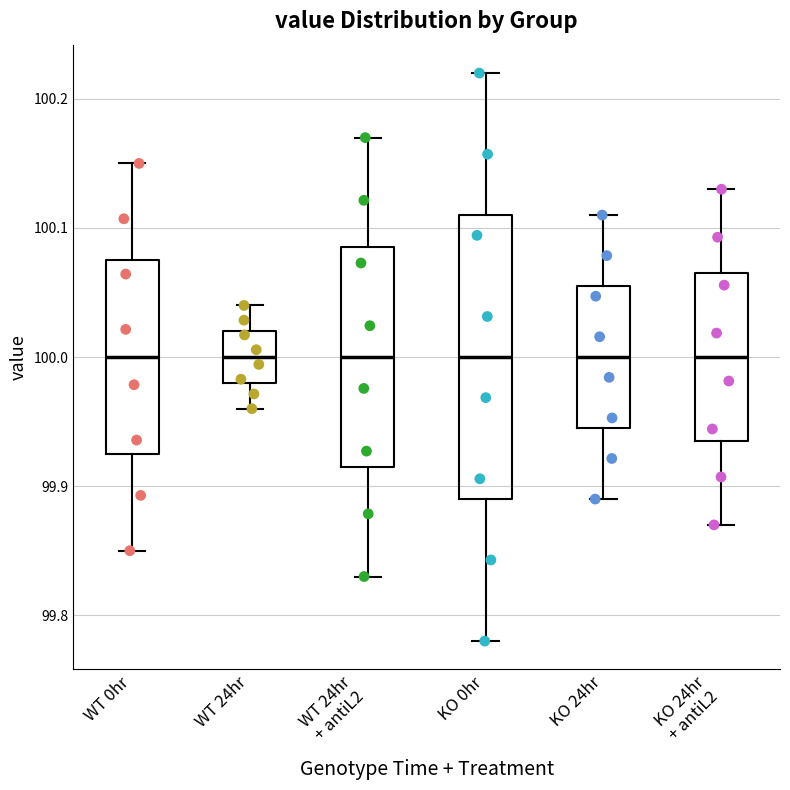

Where does the lower whisker of the box for KO 24hr + antiL2 end on the y-axis? The values are not printed on the chart, so give them approximately, as read against the axis.

99.87